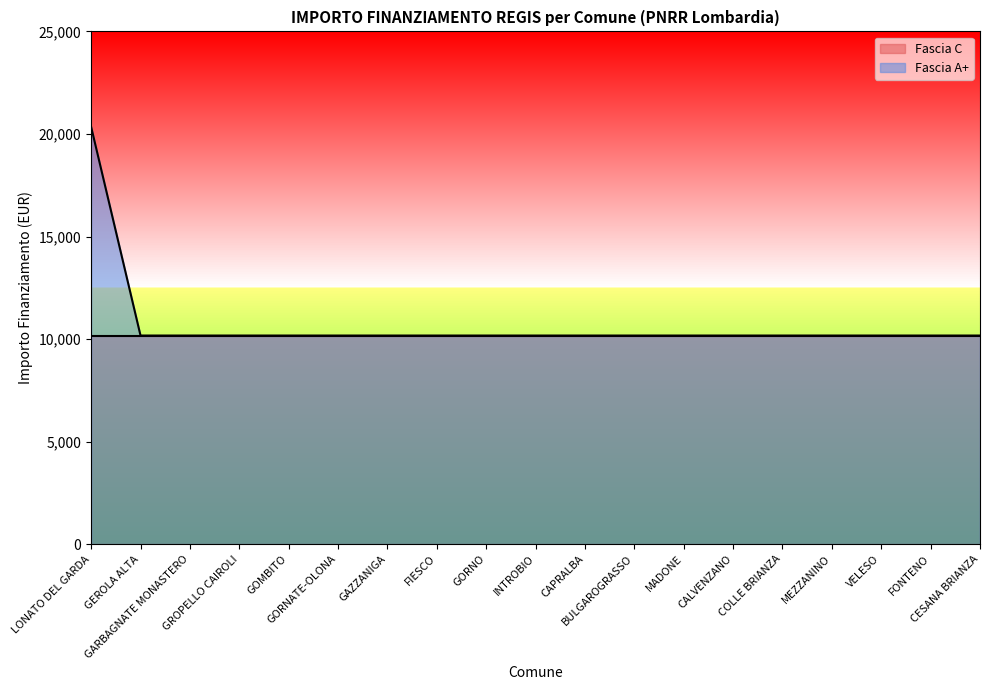

At which label is the value closest to 15258?

LONATO DEL GARDA